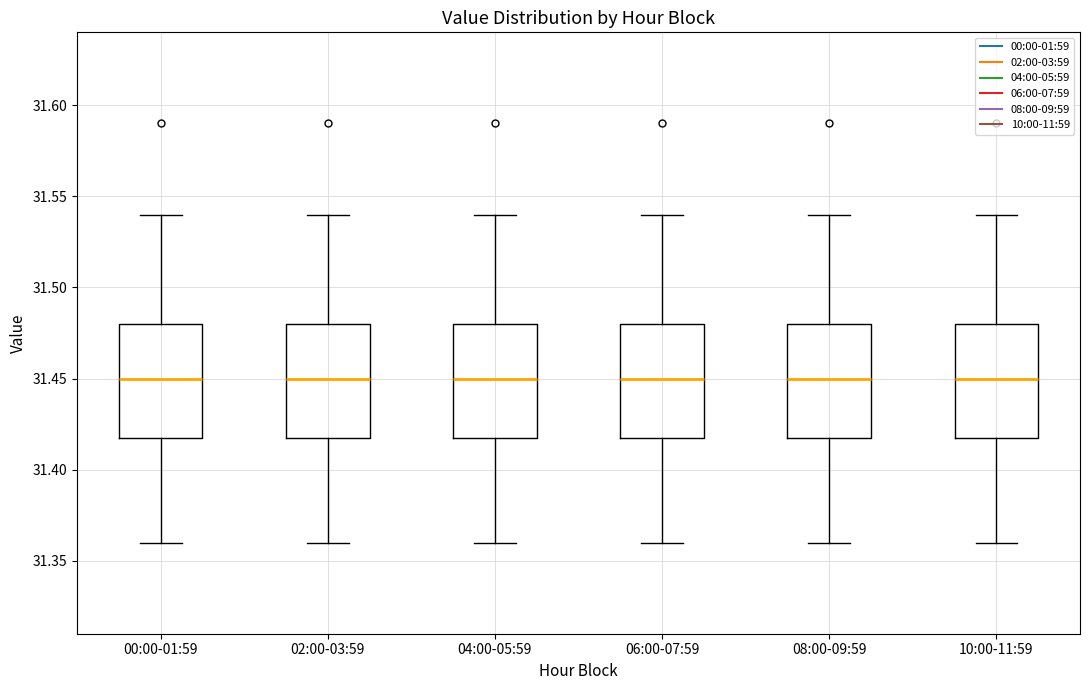

Where is the upper edge of the box for 00:00-01:59 on the y-axis? The values are not printed on the chart, so give them approximately, as read against the axis.

31.48